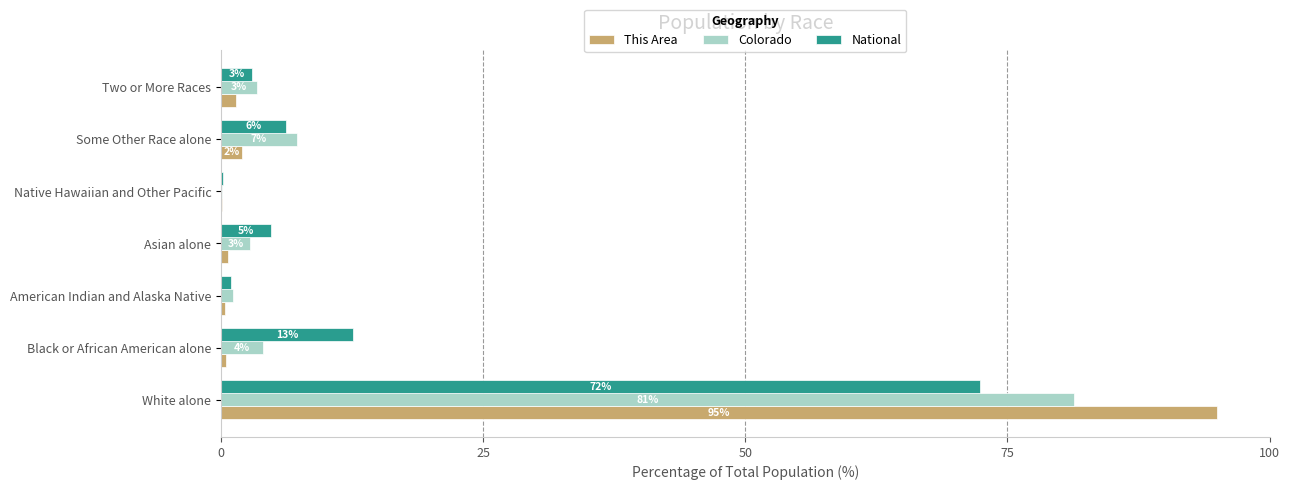

What is the minimum value for National?

0.2